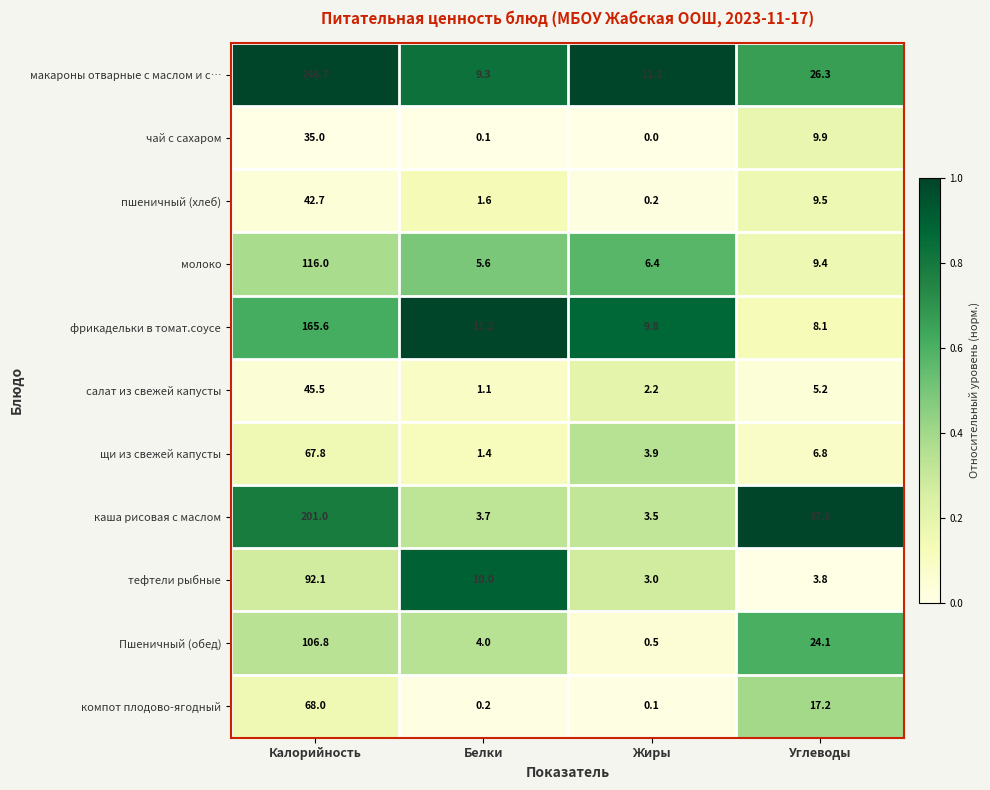

Which category has the highest value across all series?

Калорийность